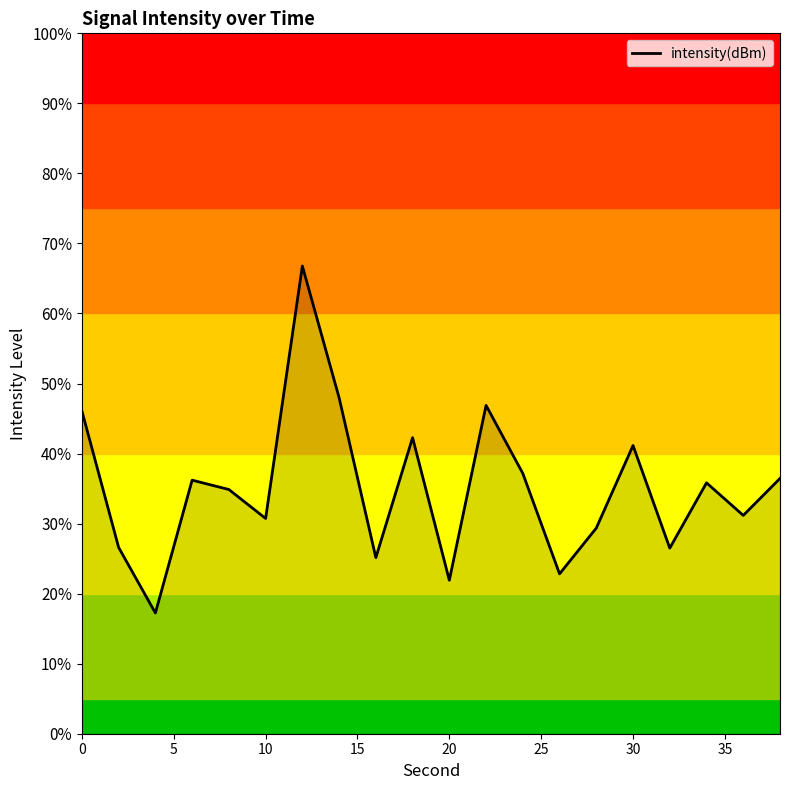

How many points are lower than both their immediate neighbors (excluding endpoints)?

7